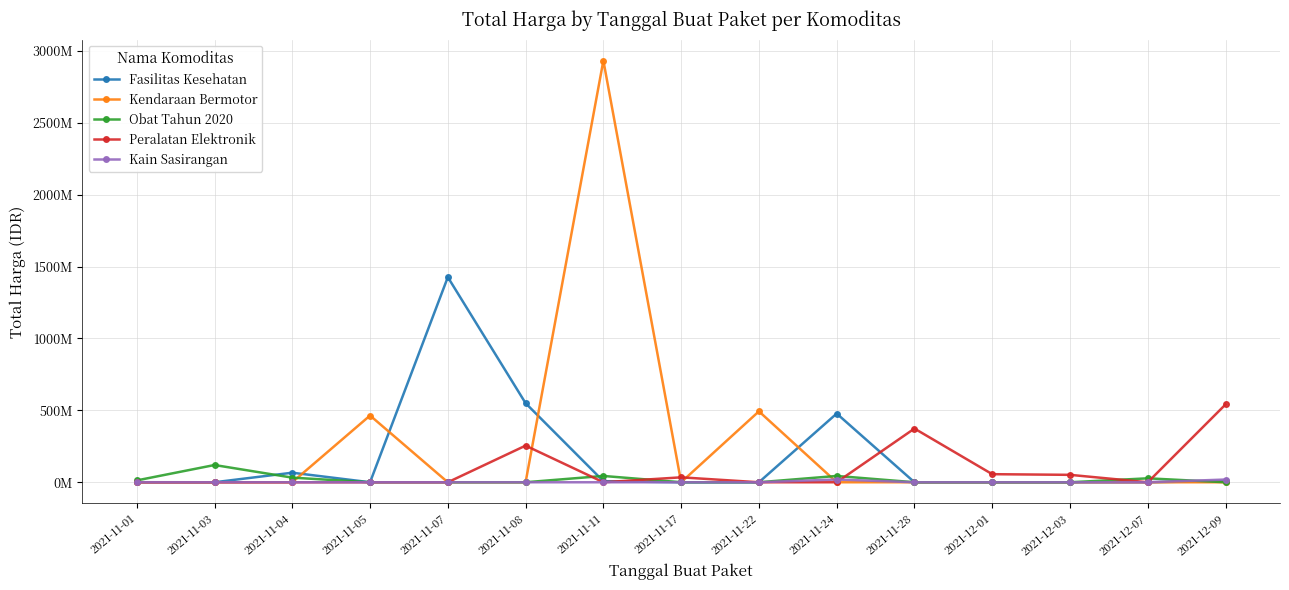

Does the chart have visible grid lines?

Yes